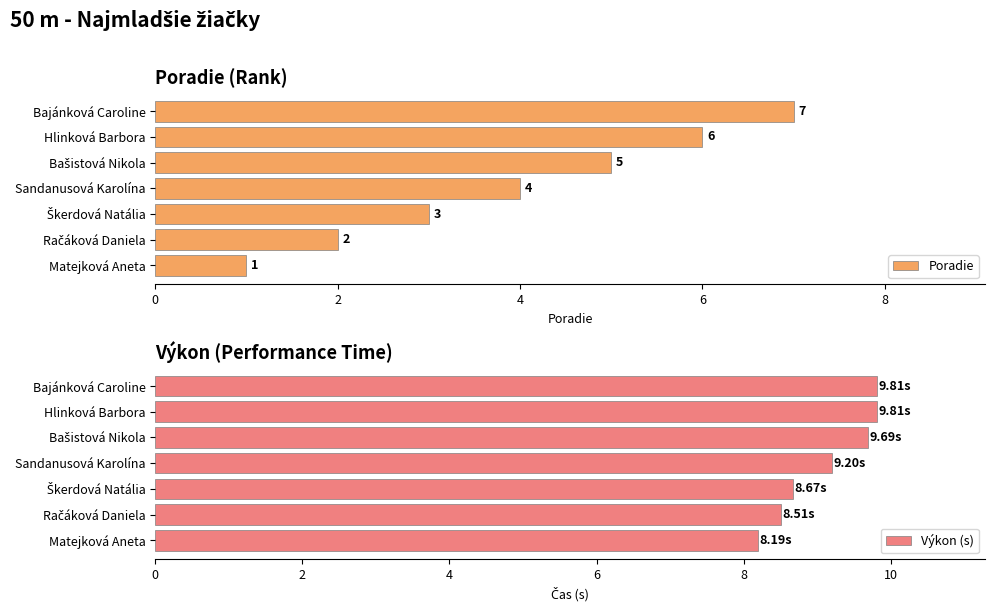

The Poradie series shows 4 at Sandanusová Karolína. True or false?

True